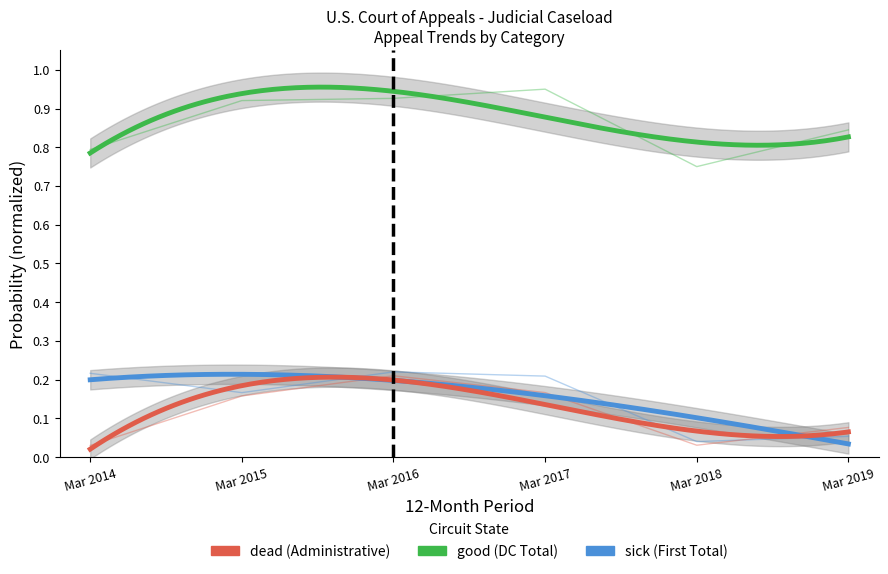

Reading left to right, what are all the values shown in this chart?

DC Total Filed: 0.8	0.9	0.9	0.9	0.8	0.8
DC Administrative: 0.0	0.2	0.2	0.2	0.0	0.1
First Total Filed: 0.2	0.2	0.2	0.2	0.0	0.1